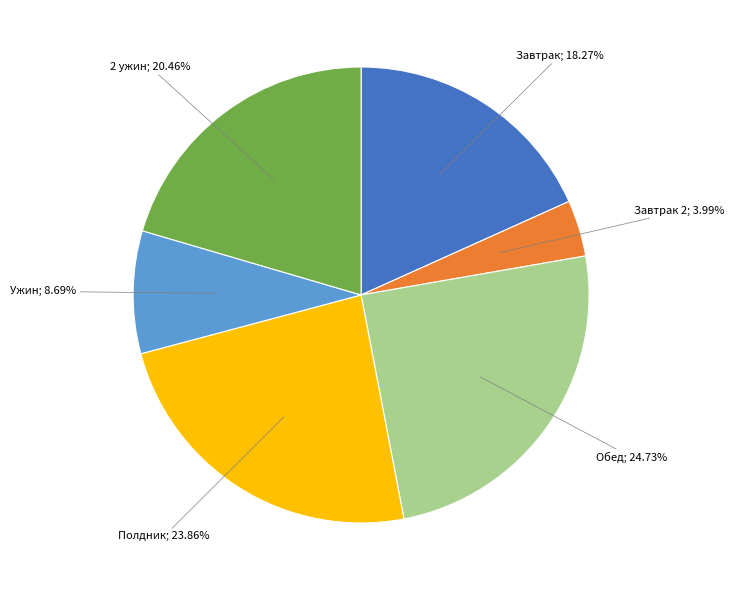

Does any single category account for the majority?

No